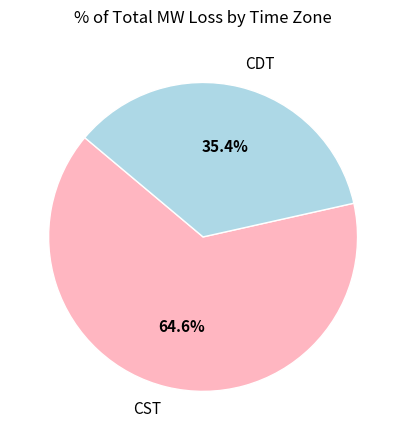

Count the number of slices in the pie.

2